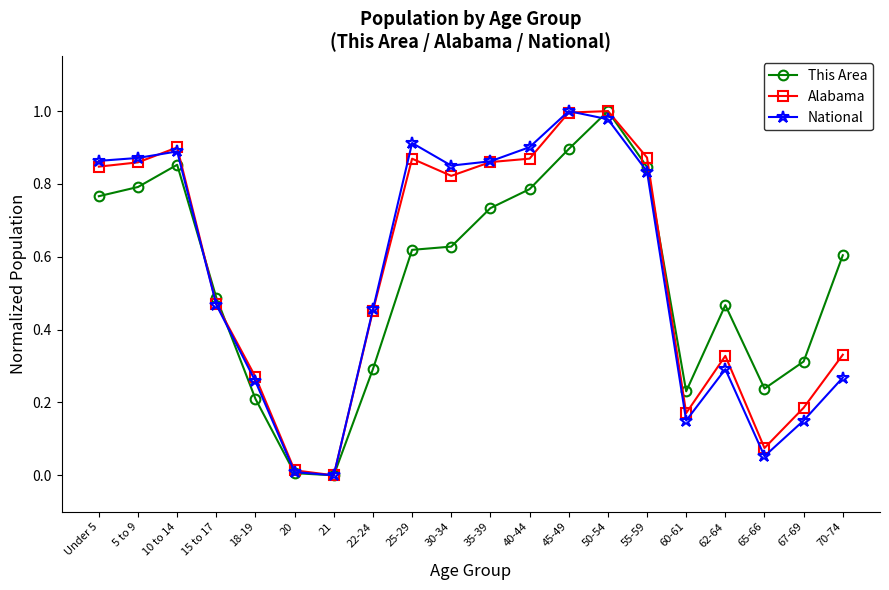

Is the value of National at 35-39 greater than the value of Alabama at 18-19?

Yes